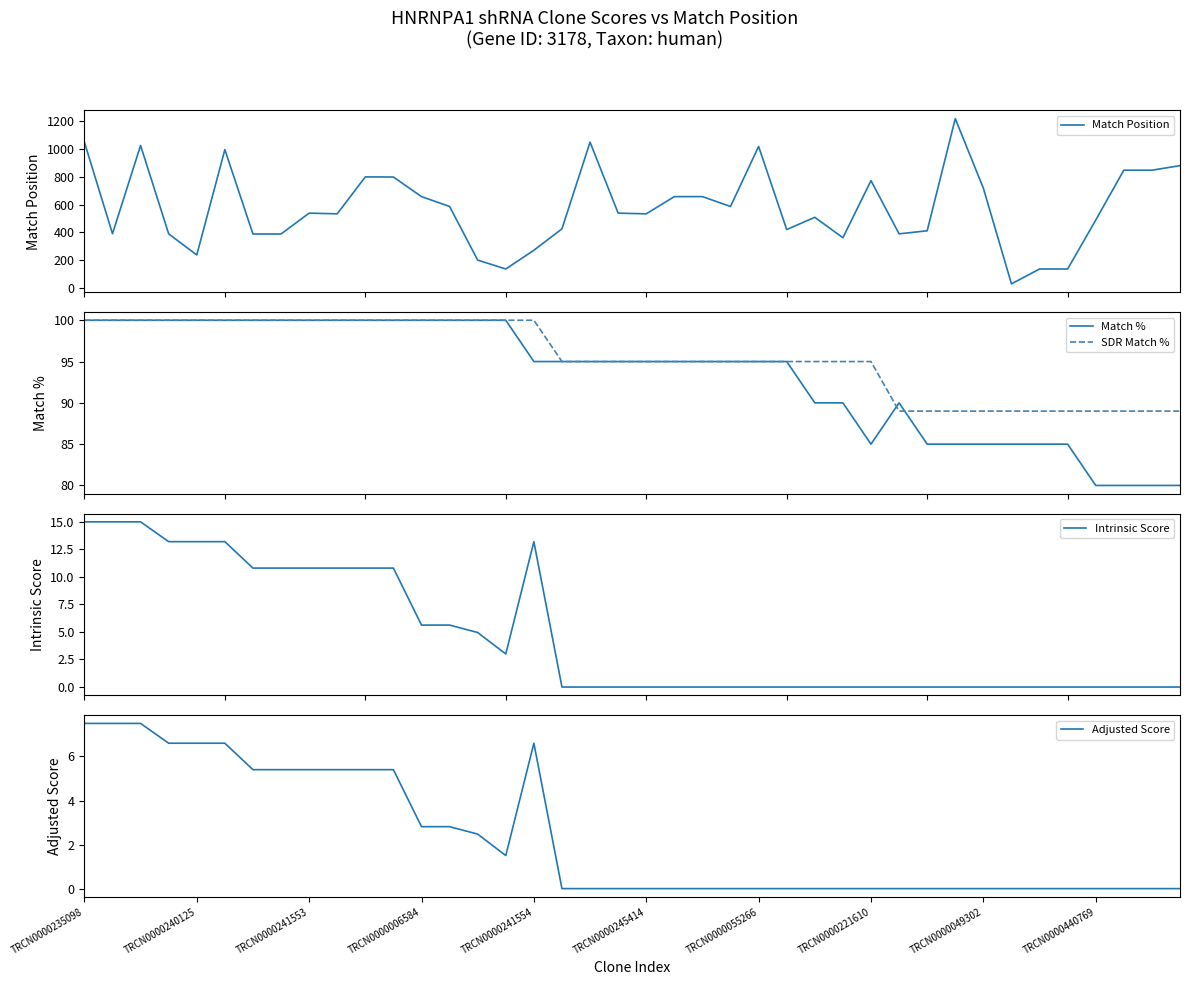

The value of Match Position at 14 is 201.0. True or false?

True